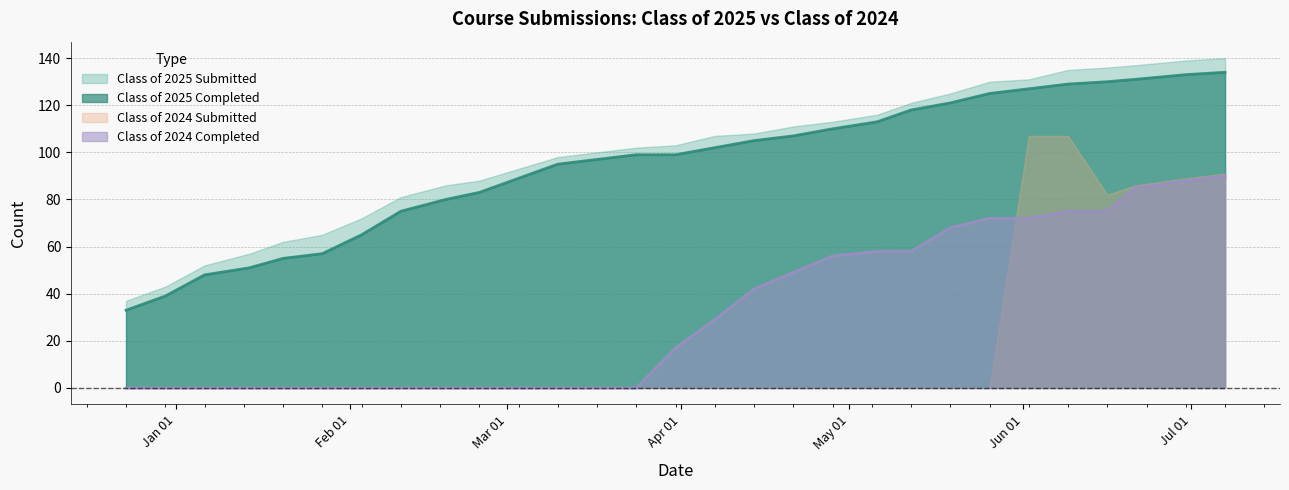

List the labels in order of Class of 2024 Completed value, smallest first.

12/23/2024, 12/30/2024, 01/06/2025, 01/14/2025, 01/20/2025, 01/27/2025, 02/03/2025, 02/10/2025, 02/18/2025, 02/24/2025, 03/03/2025, 03/10/2025, 03/17/2025, 03/24/2025, 03/31/2025, 04/07/2025, 04/14/2025, 04/21/2025, 04/28/2025, 05/06/2025, 05/12/2025, 05/19/2025, 05/26/2025, 06/02/2025, 06/09/2025, 06/16/2025, 06/21/2025, 06/30/2025, 07/07/2025